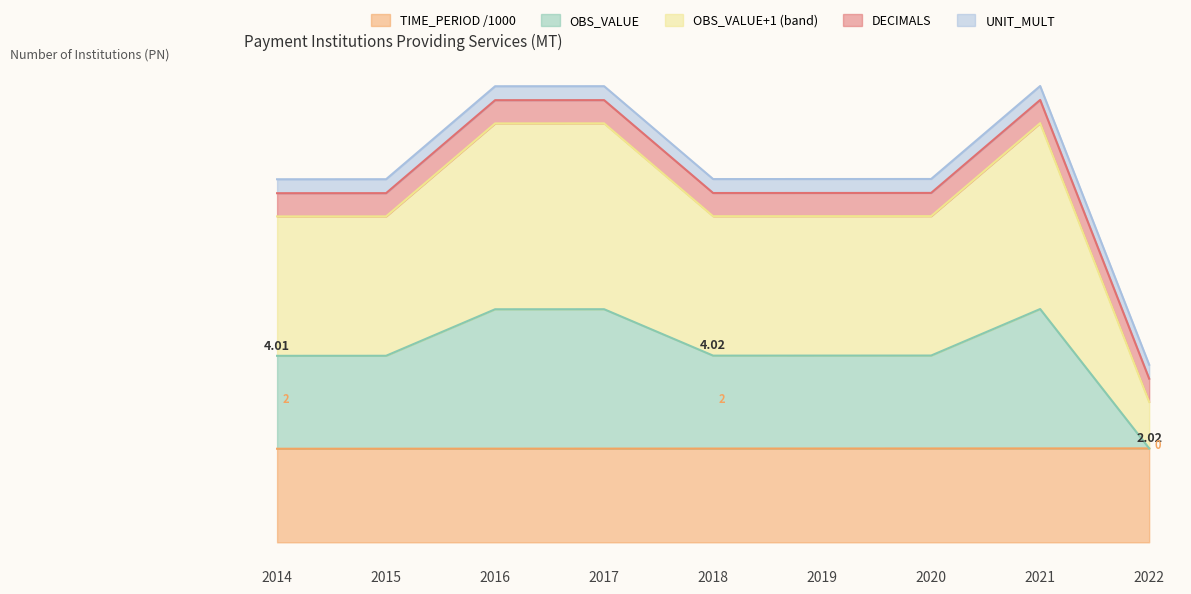

True or false: TIME_PERIOD and OBS_VALUE cross at least once.

False